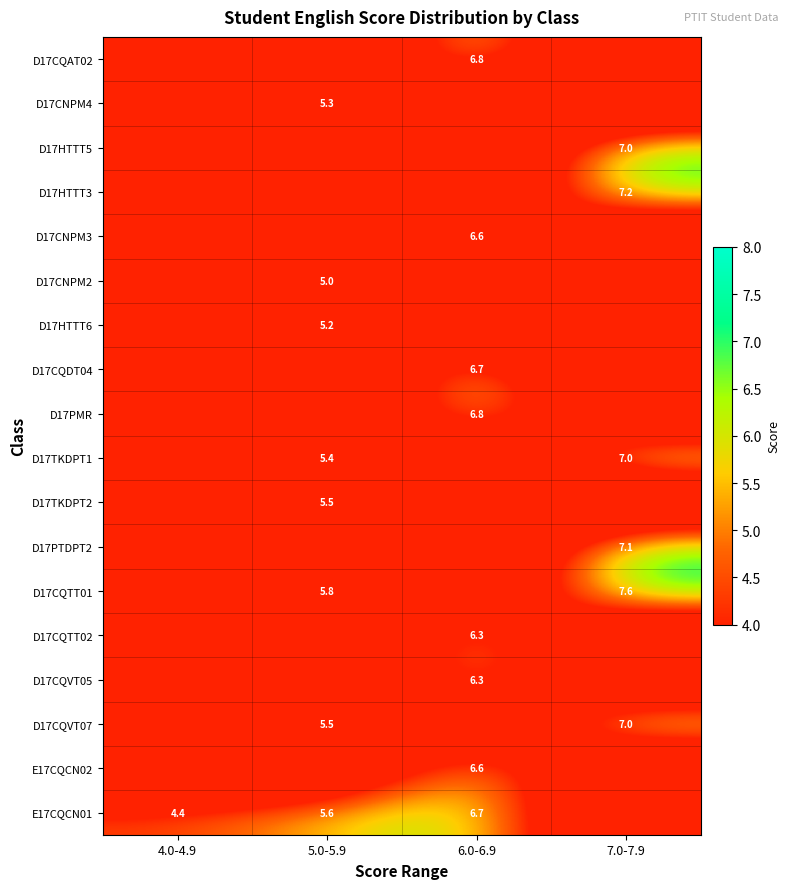

Is it true that D17CQTT01 equals 5.8 at 5.0-5.9?

True